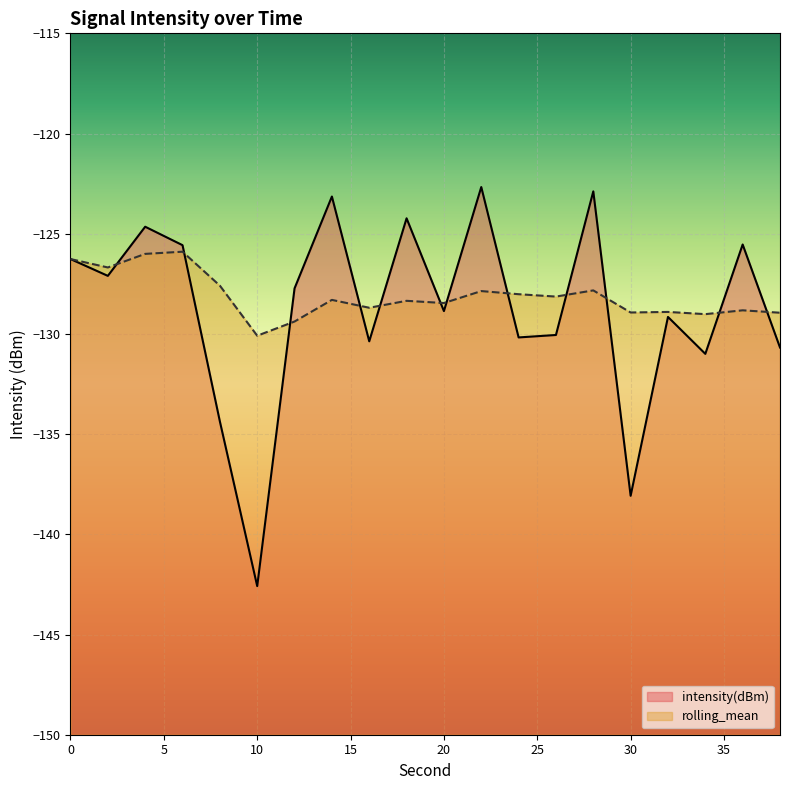

Reading left to right, transcribe all the data shown in this chart.

intensity(dBm): -126.3	-127.1	-124.7	-125.6	-134.4	-142.6	-127.7	-123.1	-130.4	-124.2	-128.9	-122.7	-130.2	-130.1	-122.9	-138.1	-129.2	-131.0	-125.5	-130.7
rolling_mean: -126.3	-126.7	-126.0	-125.9	-127.6	-130.1	-129.4	-128.3	-128.7	-128.3	-128.5	-127.9	-128.0	-128.1	-127.8	-128.9	-128.9	-129.0	-128.8	-128.9